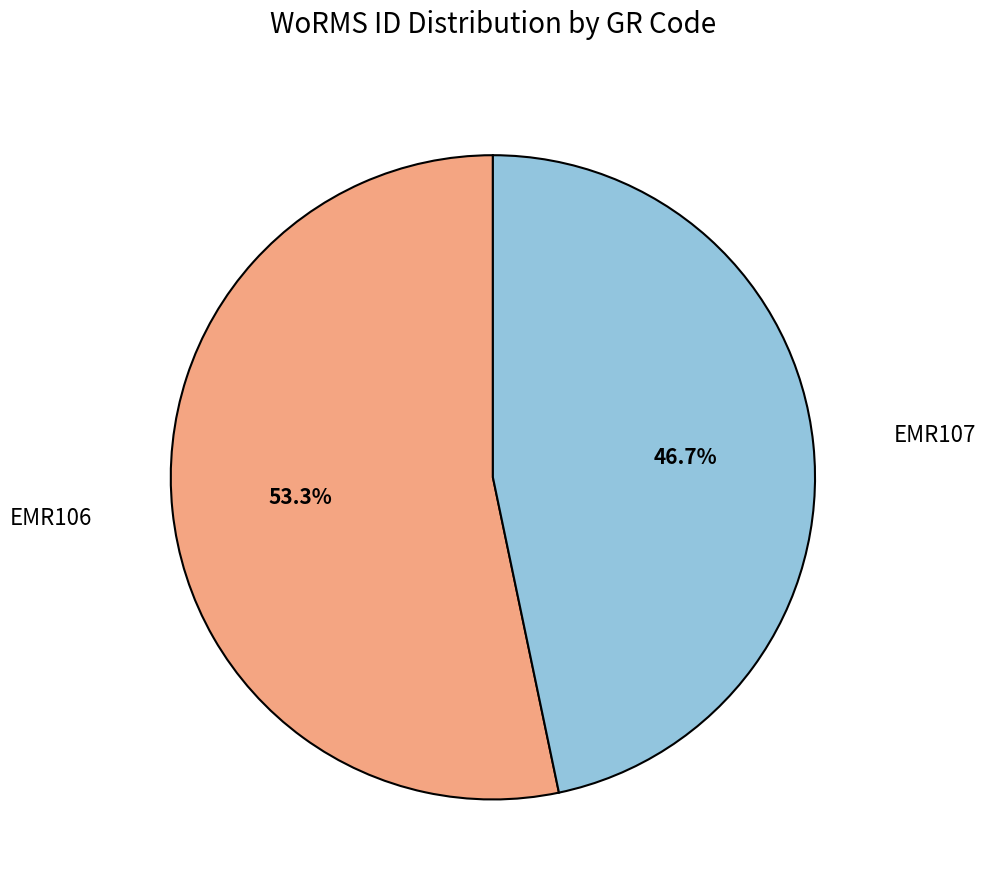

Does any single category account for the majority?

Yes